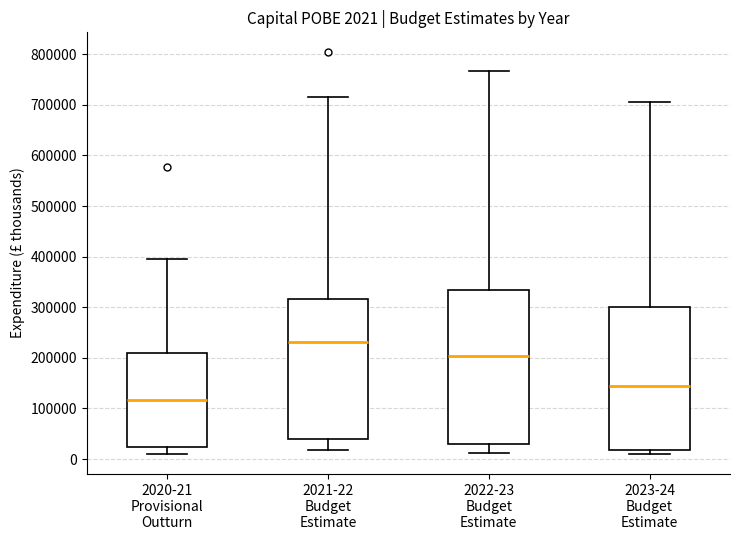

Which box's median line is the highest?

2021-22 Budget Estimate